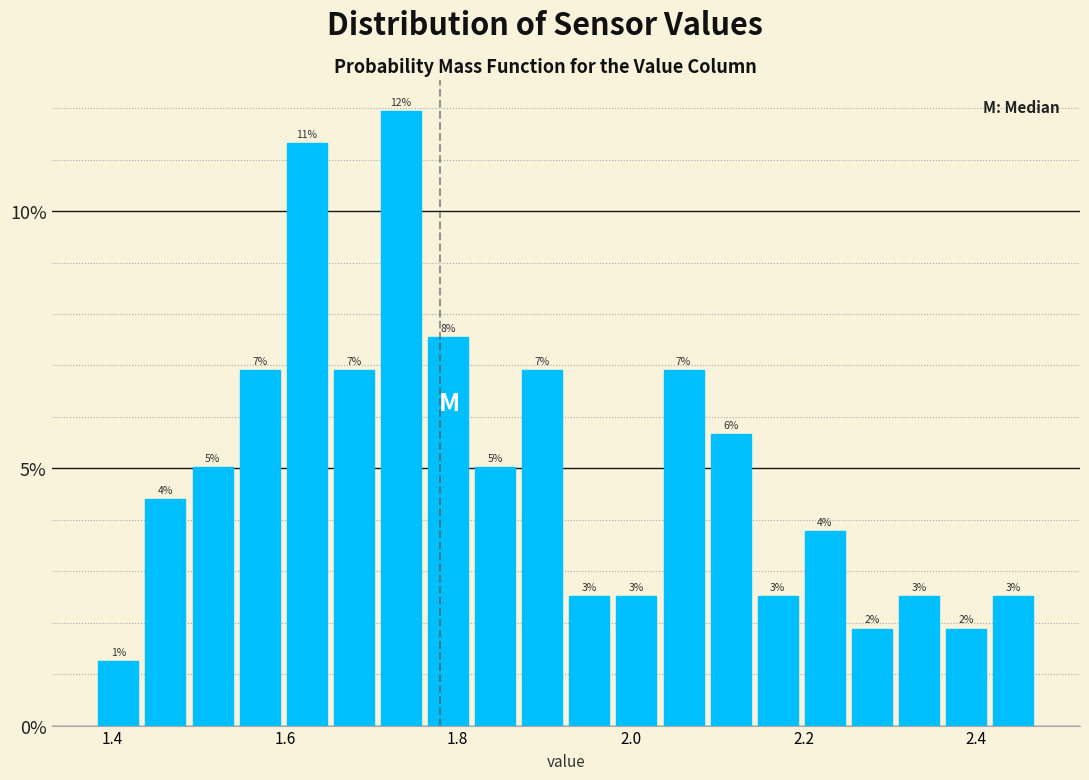

Read against the x-axis, roughly where is the centre of the tallest bar?

1.74